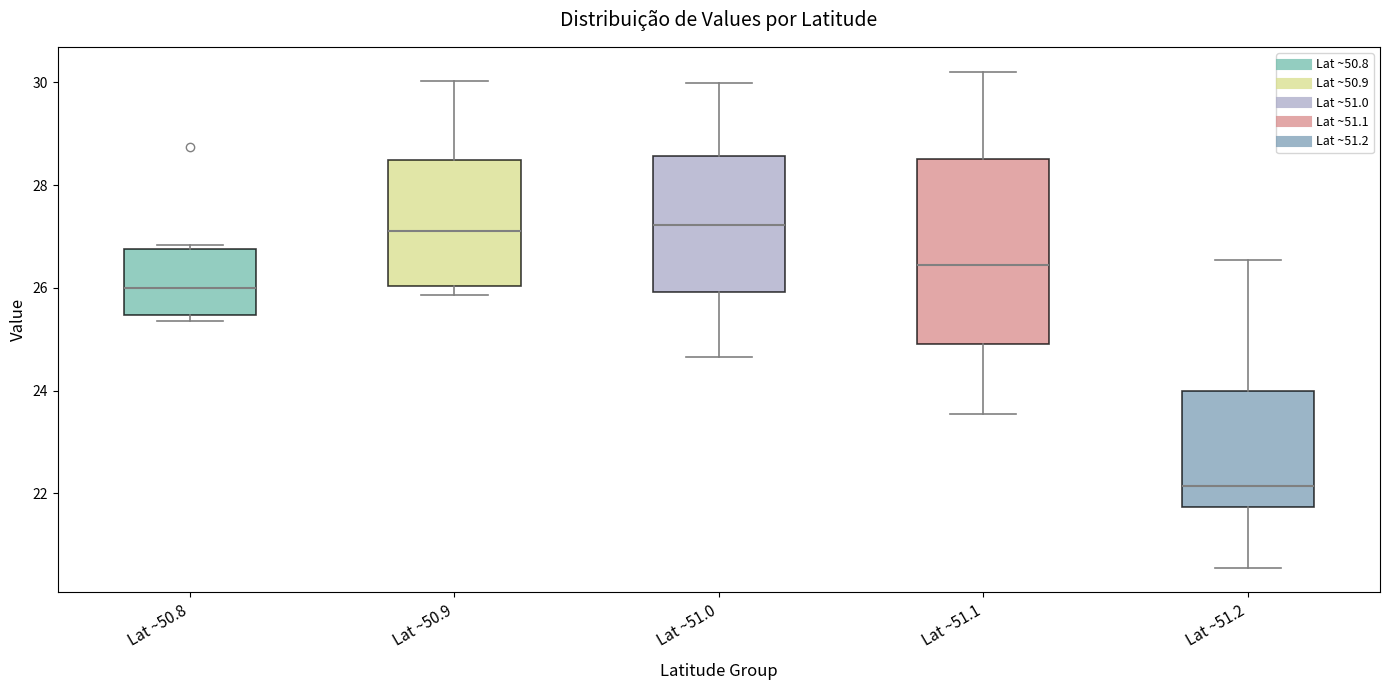

Reading left to right, read every box against the y-axis: the position of its median line, the range the box covers, and the ends of its whiskers. The values are not printed on the chart, so give them approximately, as read against the axis.

Lat ~50.8: median 26.0, box 25.4 to 26.8, whiskers 25.4 (just below the box's lower edge) to 26.8 (just above the box's upper edge)
Lat ~50.9: median 27.2, box 26.0 to 28.4, whiskers 25.8 to 30.0
Lat ~51.0: median 27.2, box 26.0 to 28.6, whiskers 24.6 to 30.0
Lat ~51.1: median 26.4, box 25.0 to 28.6, whiskers 23.6 to 30.2
Lat ~51.2: median 22.2, box 21.8 to 24.0, whiskers 20.6 to 26.6